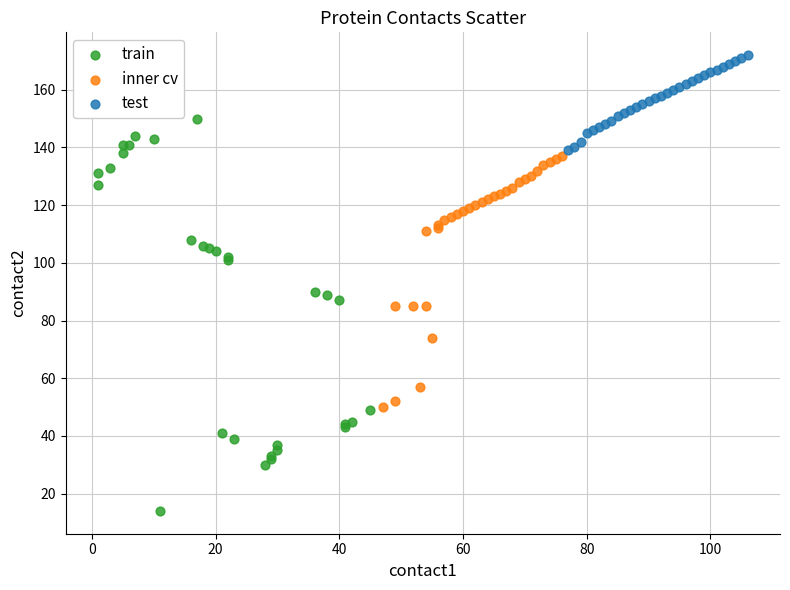

Which series reaches the maximum Y coordinate?

test